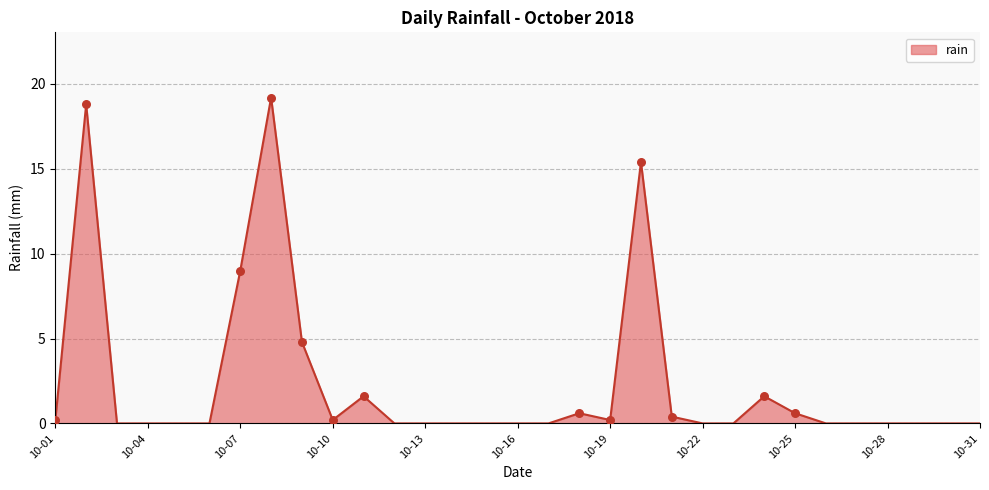

What is the greatest value displayed?

19.2